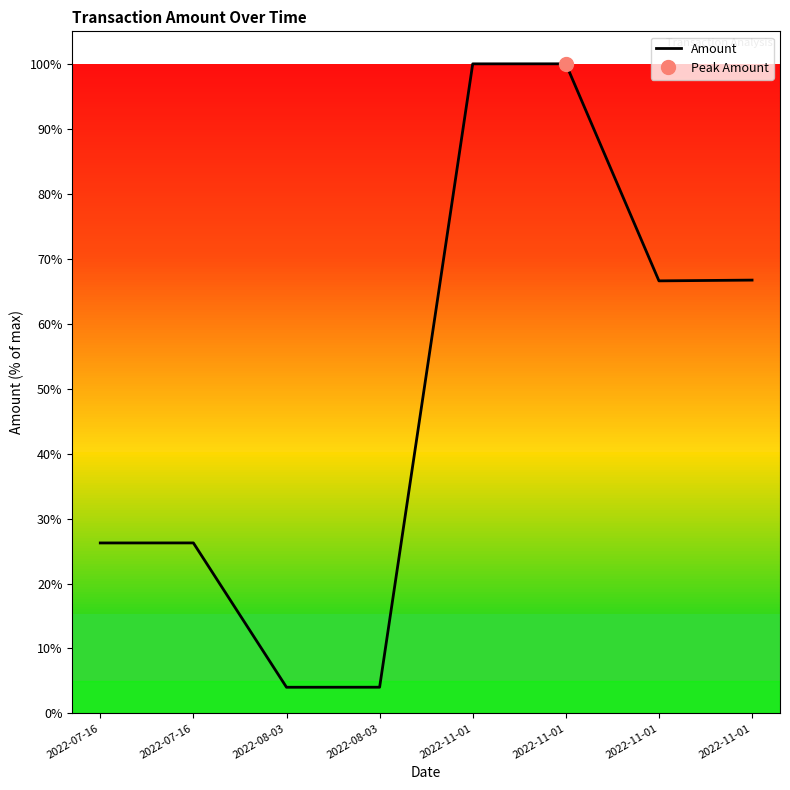

What is the change in value from 2022-07-16 to 2022-11-01?

+40.5